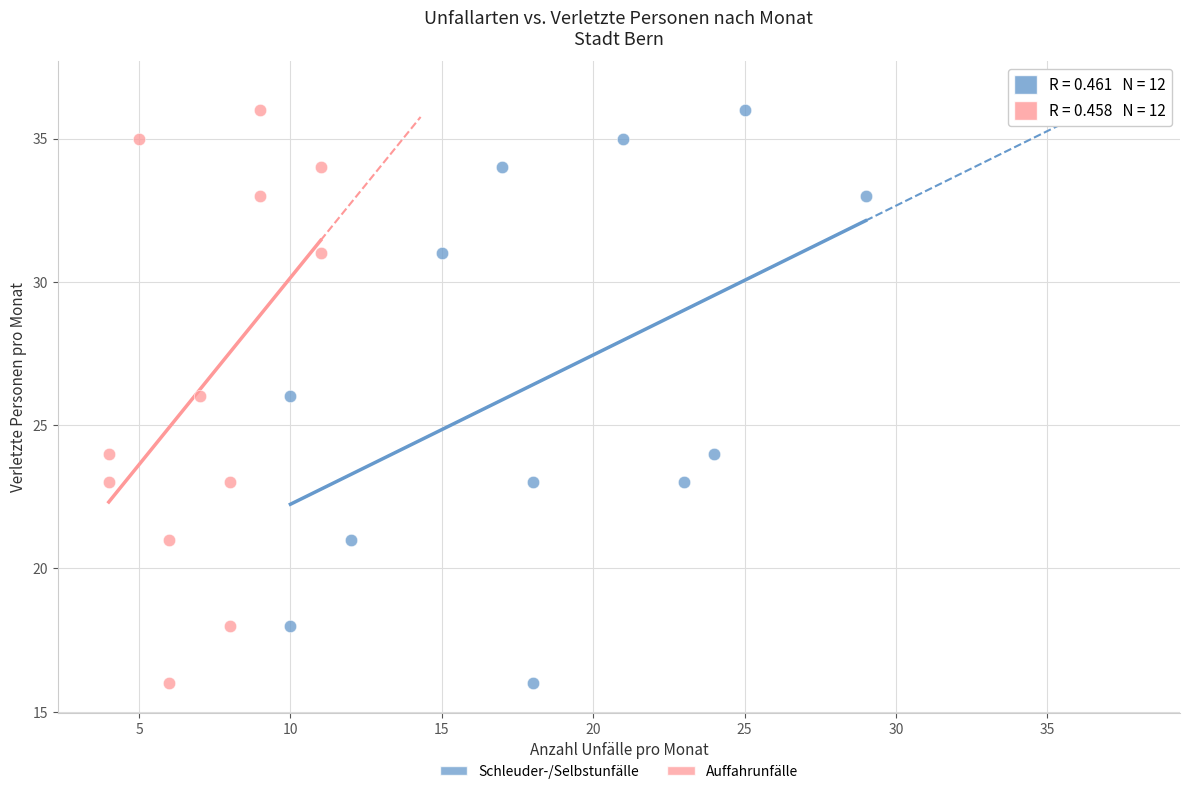

What are all the series names shown in the legend?

Schleuder-/Selbstunfälle, Auffahrunfälle